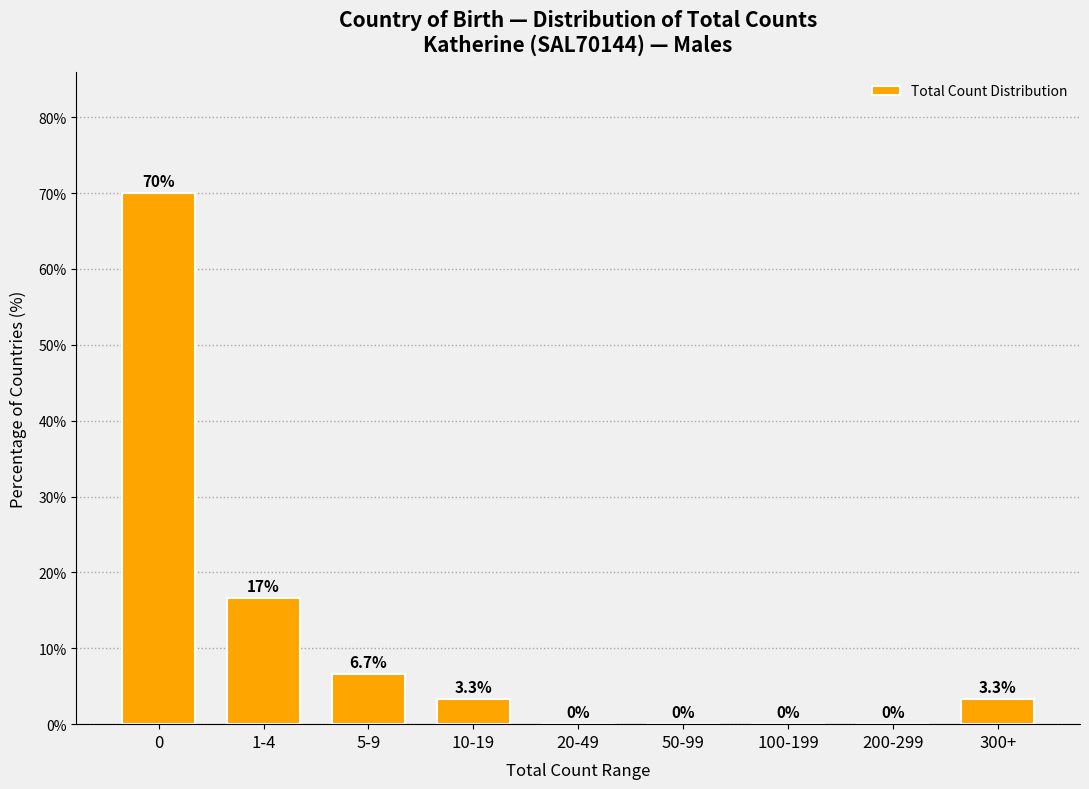

Reading left to right, what are all the values shown in this chart?

0=70.0	1-4=16.7	5-9=6.7	10-19=3.3	20-49=0.0	50-99=0.0	100-199=0.0	200-299=0.0	300+=3.3